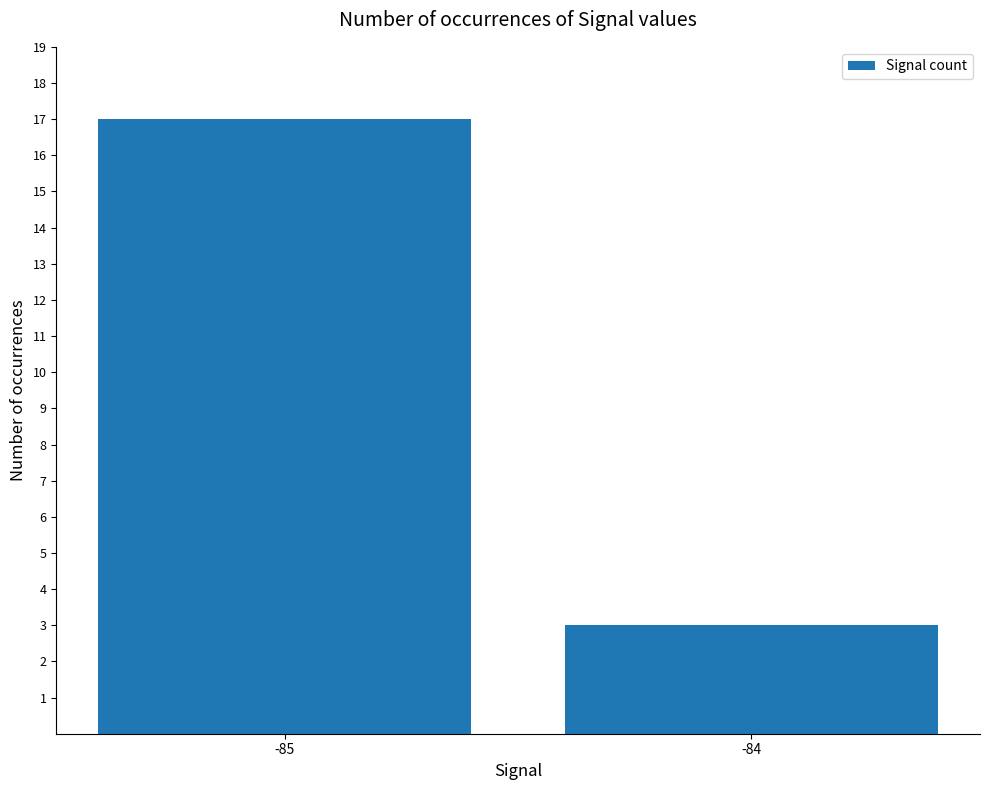

True or false: the data shows 17 at -85.

True